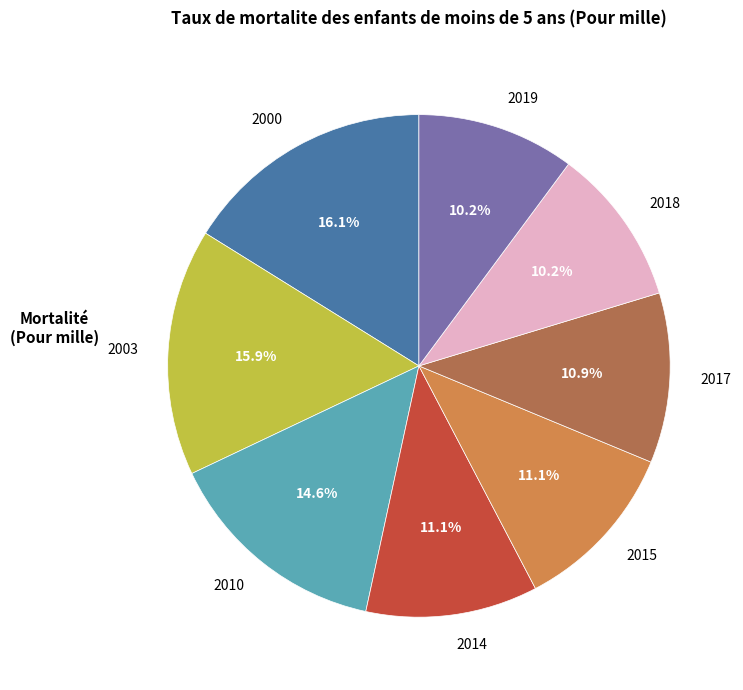

True or false: 2018 accounts for 10% of the total.

True